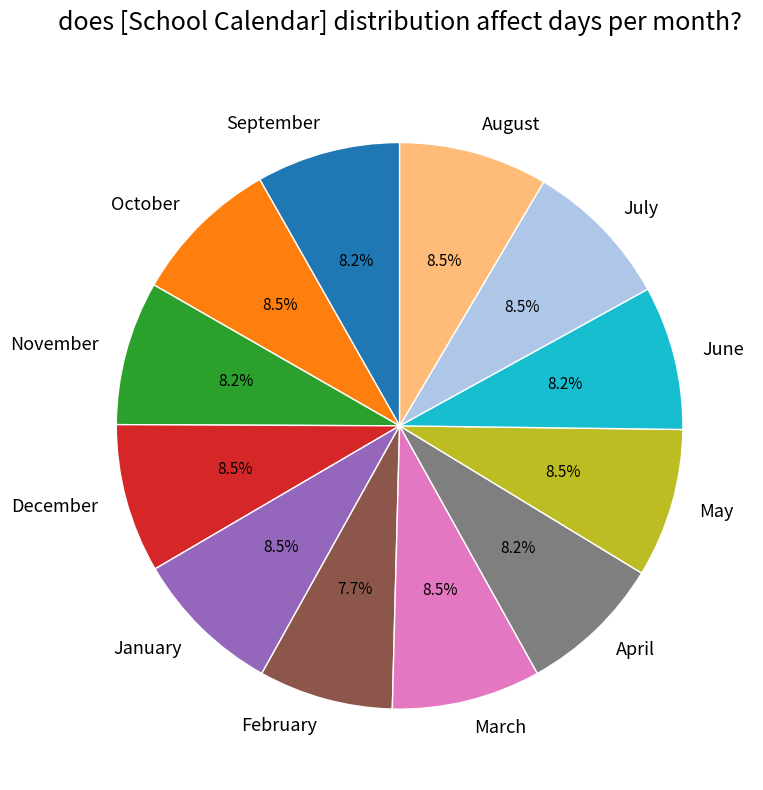

Is there a majority slice in this chart?

No